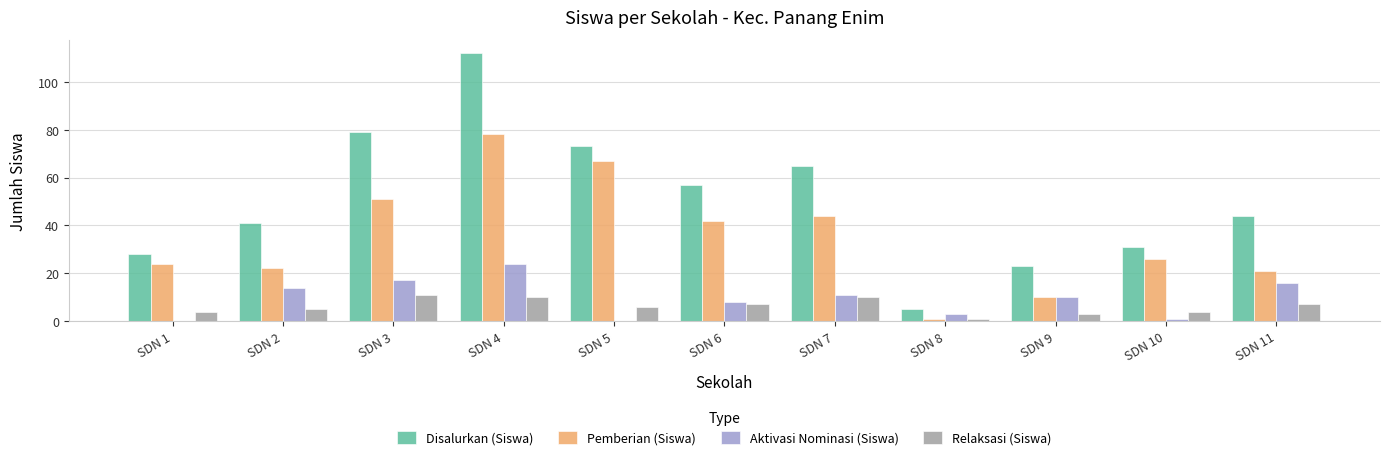

Which series has the largest total across all categories?

Disalurkan (Siswa)